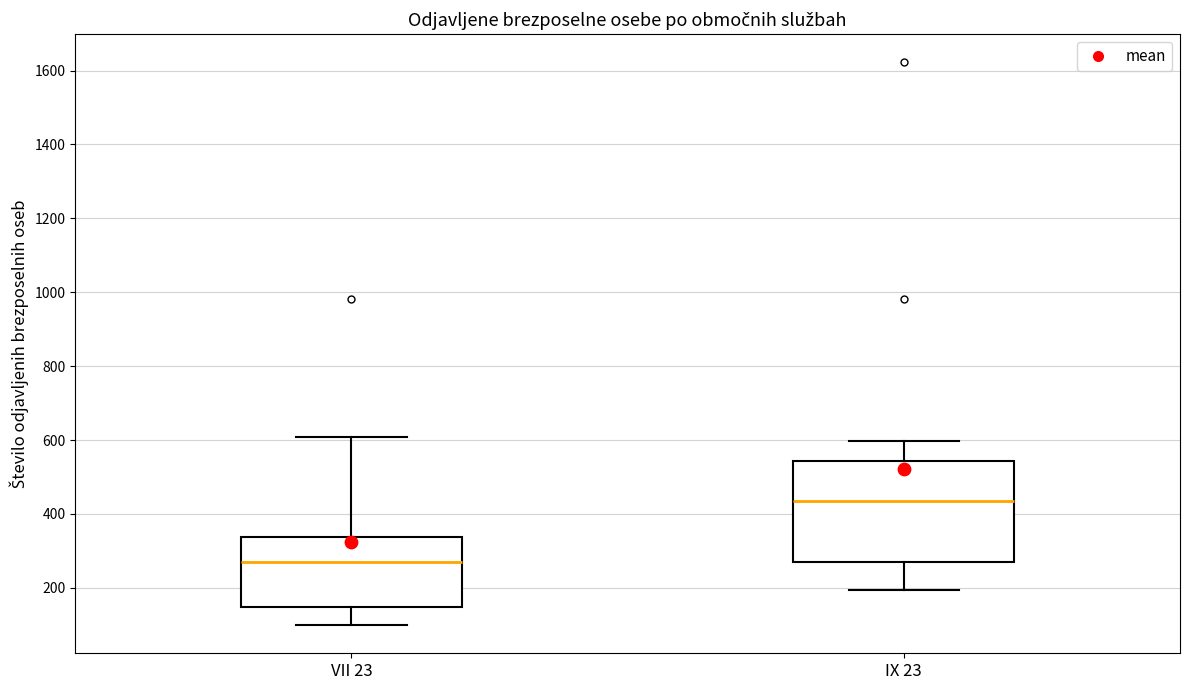

Comparing the boxes themselves (not the whiskers), which one is the tallest?

IX 23